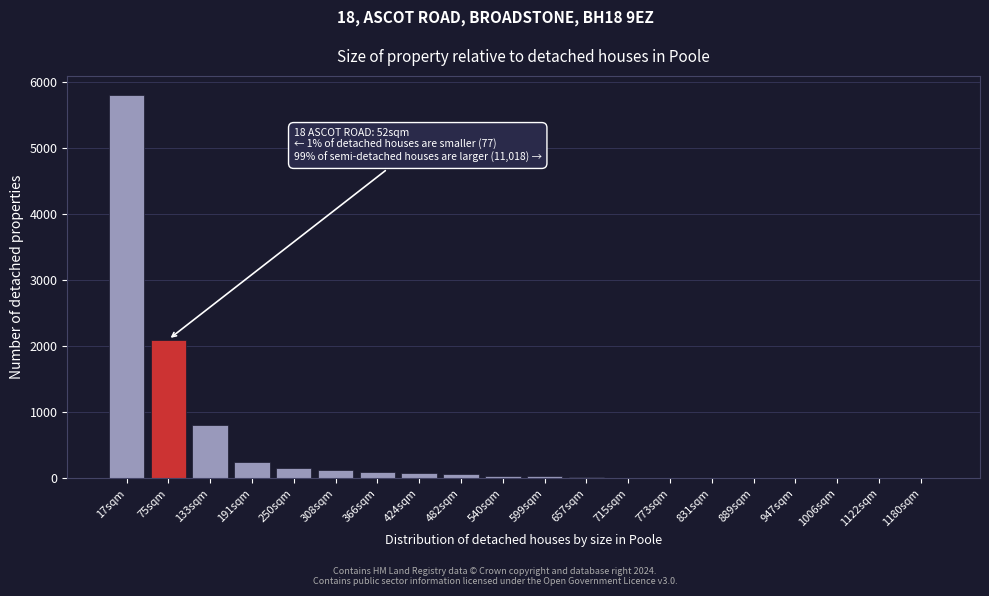

What is the maximum value shown in the chart?

5800